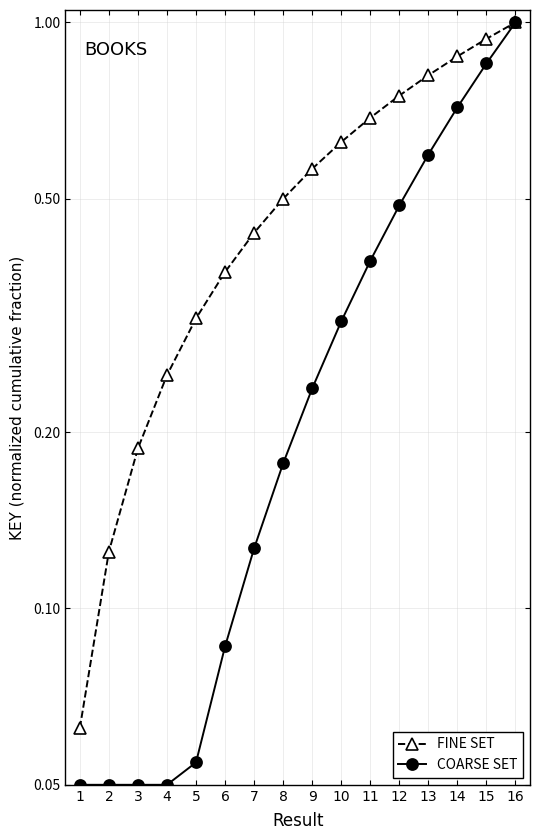

What value does the COARSE SET series have at 11?

0.4